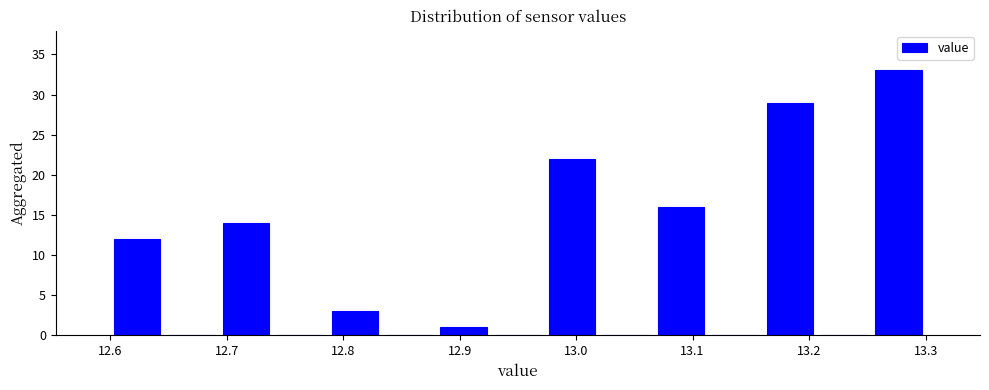

What is the height of the bar covering 12.97 to 13.02 on the x-axis? Neither the bar edges nor the heights are printed on the chart, so give them approximately, as read against the axes.

22